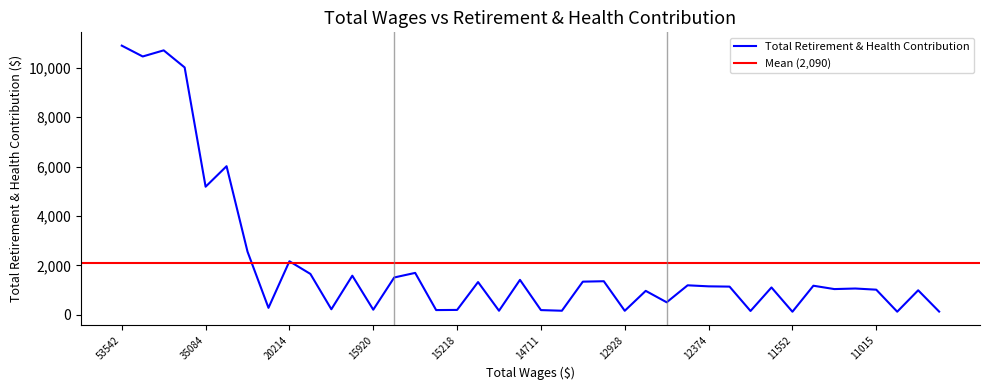

At which category does the data reach its first local valley?

47990